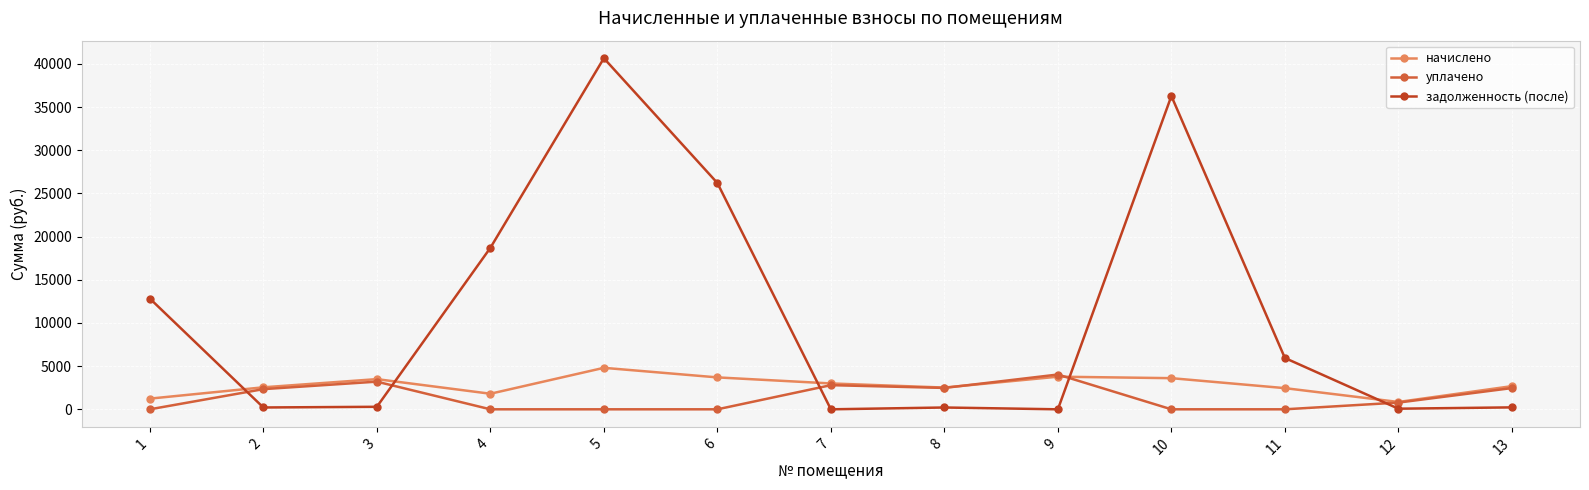

What is the difference between the maximum and minimum values in the задолженность (после) series?

40661.8